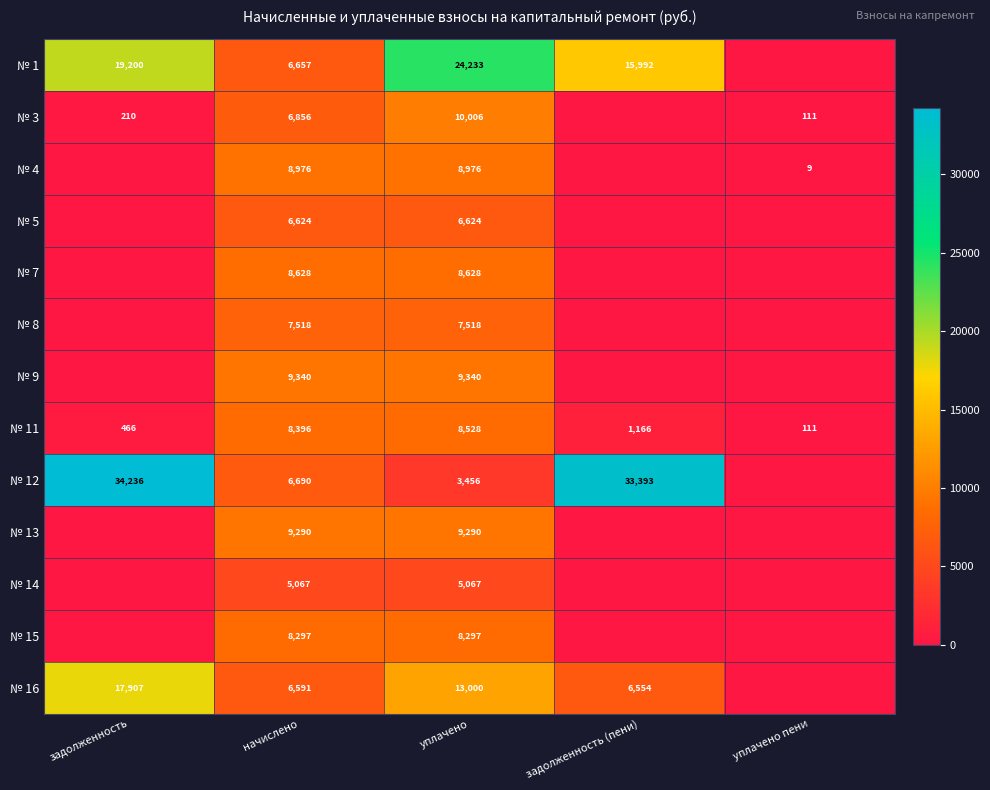

What is the approximate value of № 11 at задолженность (пени), to the nearest 10?

1170